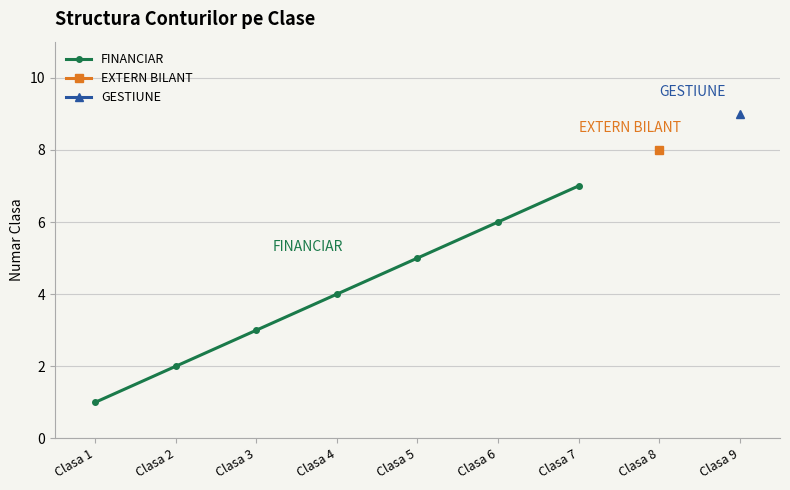

What is the value of the 5th point from the left?

5